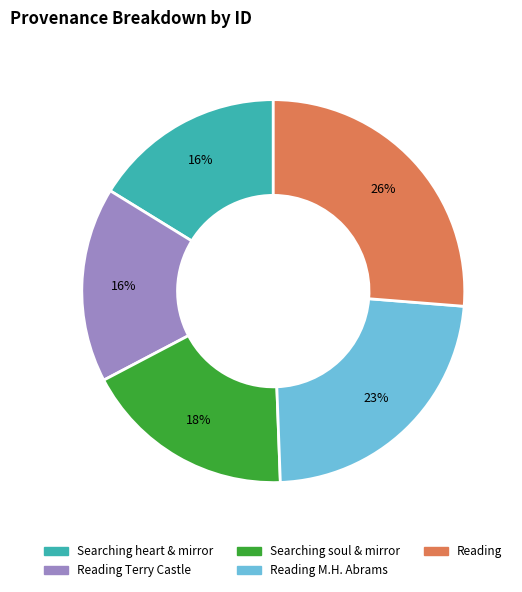

Combined, do Reading M.H. Abrams and Reading account for over 50%?

No